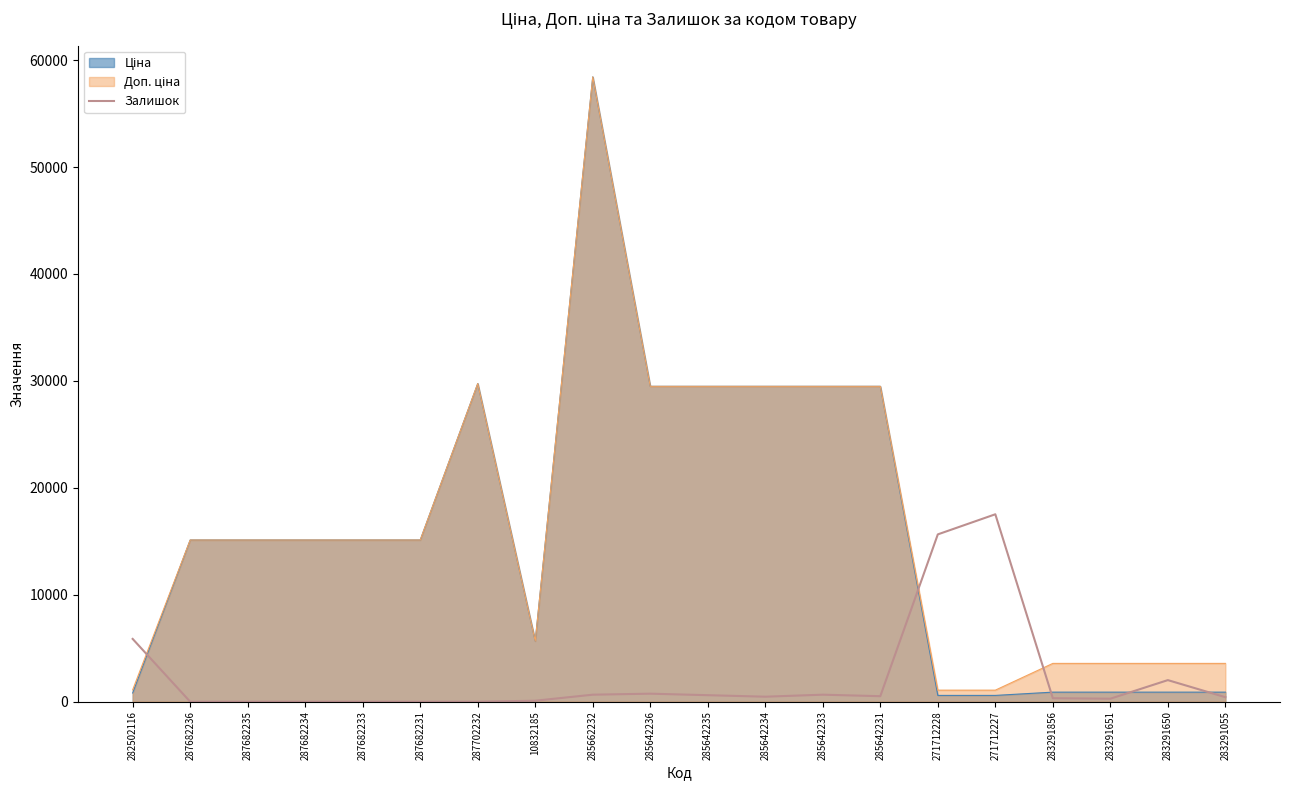

How many data points are less than 469?

10